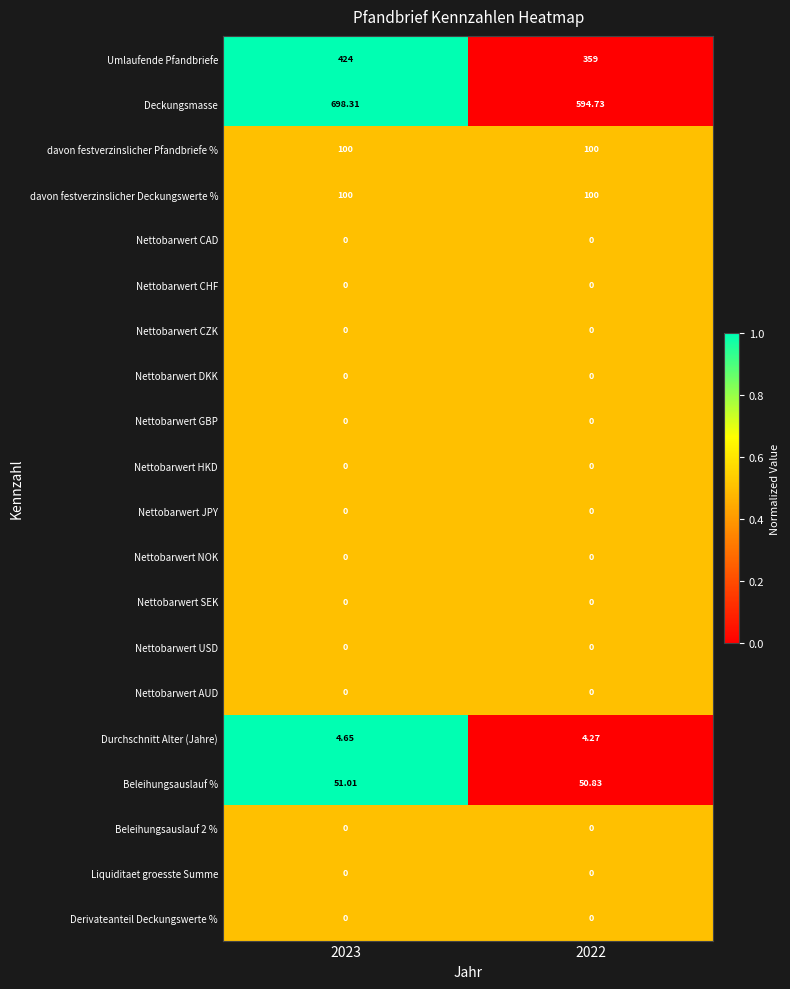

What is the difference between the highest and lowest values at 2022?

594.7